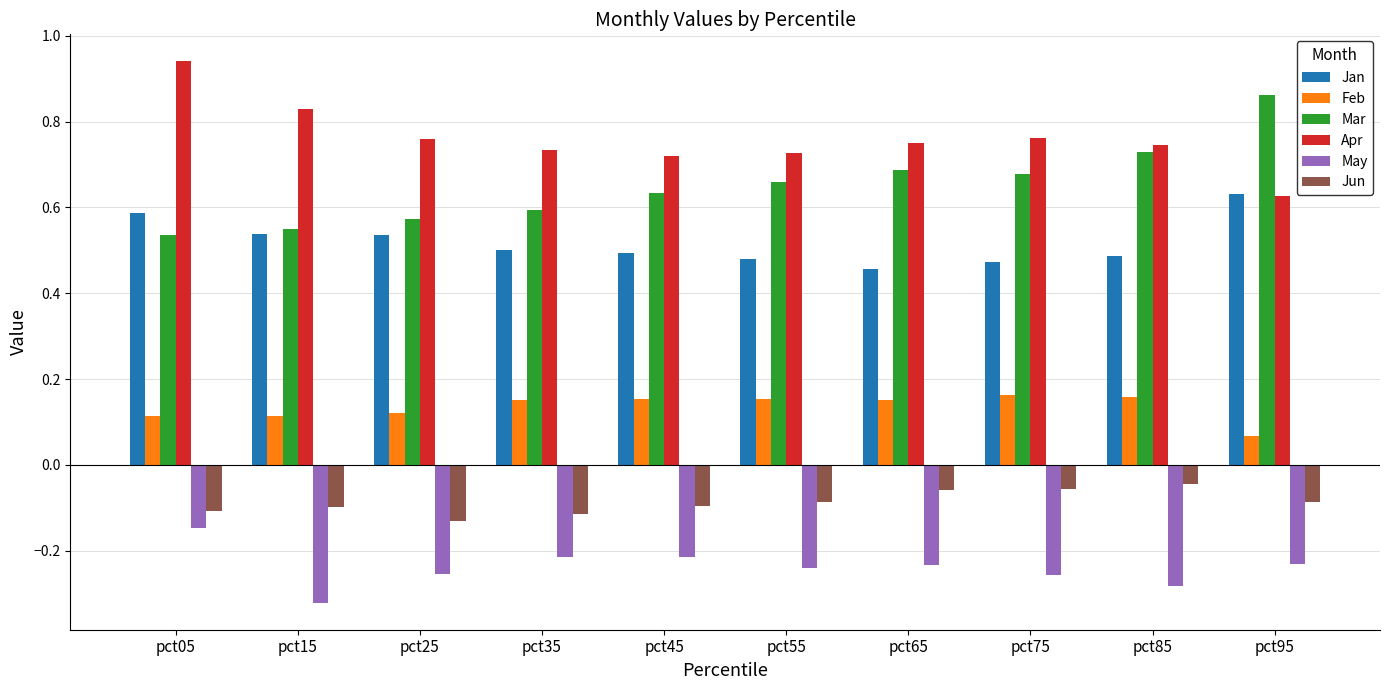

What is the total value across all series at pct15?

1.6